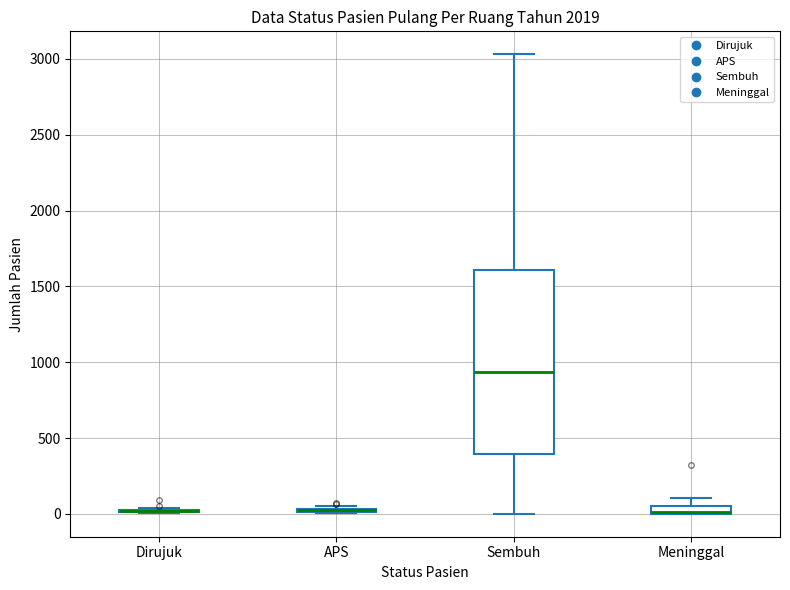

Where is the lower edge of the box for APS on the y-axis? The values are not printed on the chart, so give them approximately, as read against the axis.

0